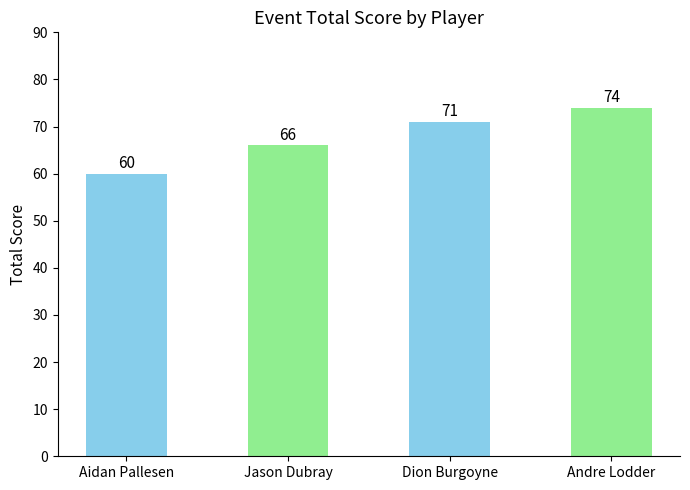

How many categories are shown in the chart?

4